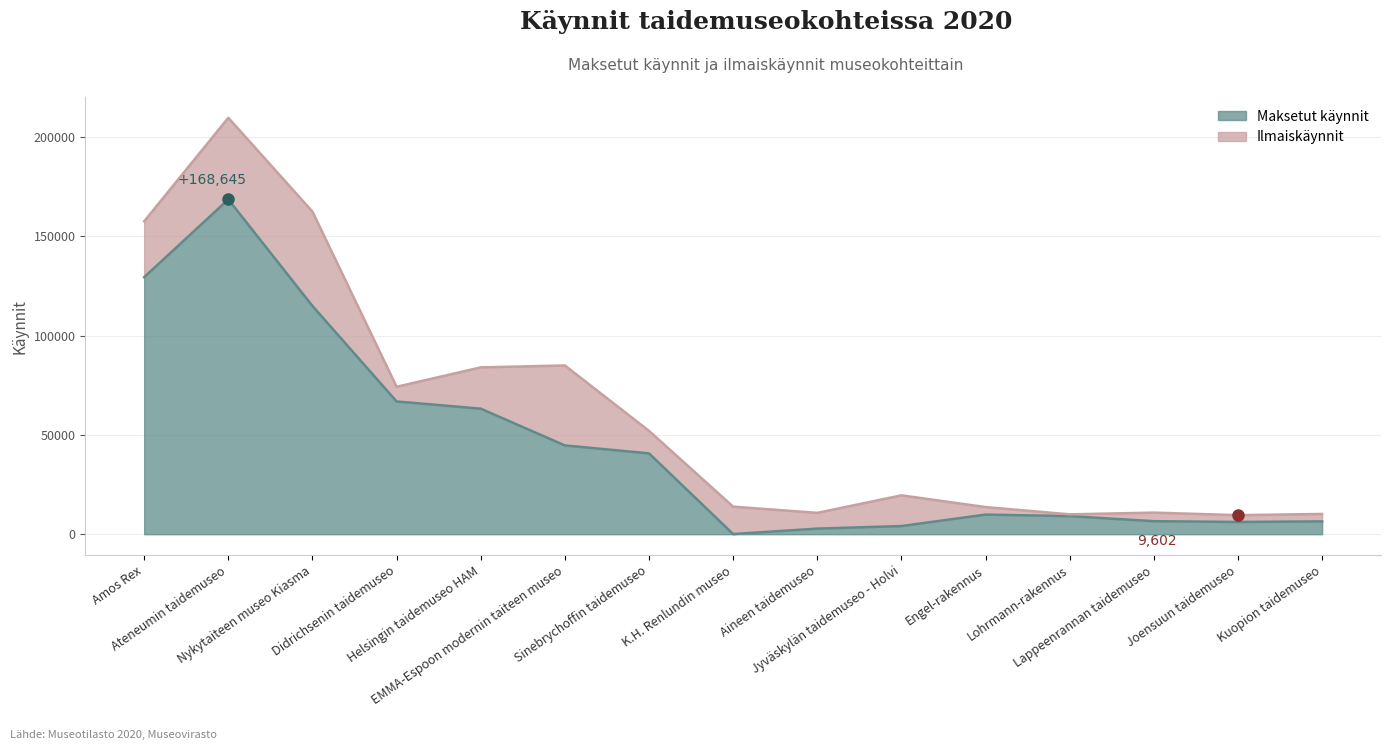

What is the minimum value shown in the chart?

83